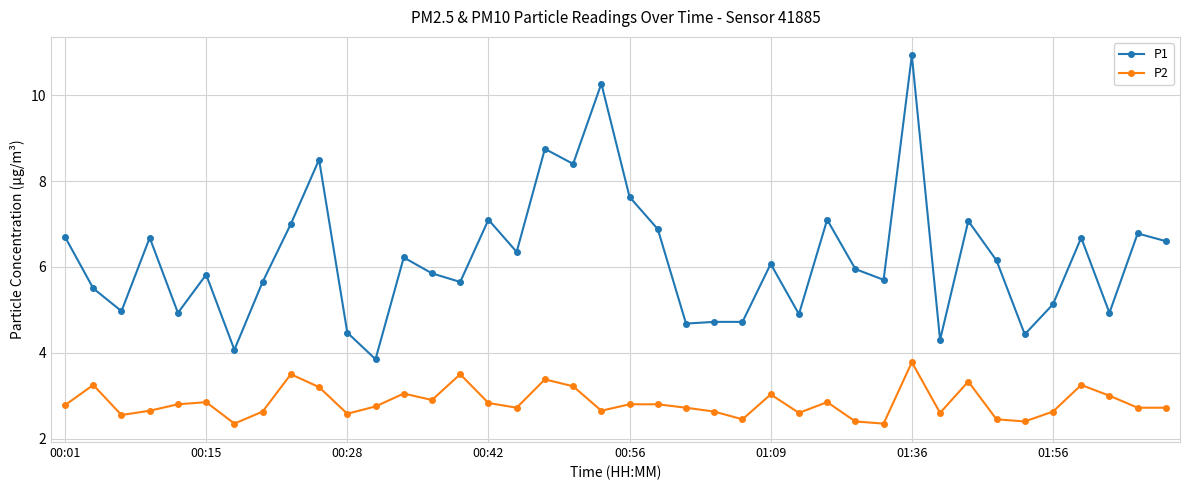

Which series has the largest range (max minus min)?

P1